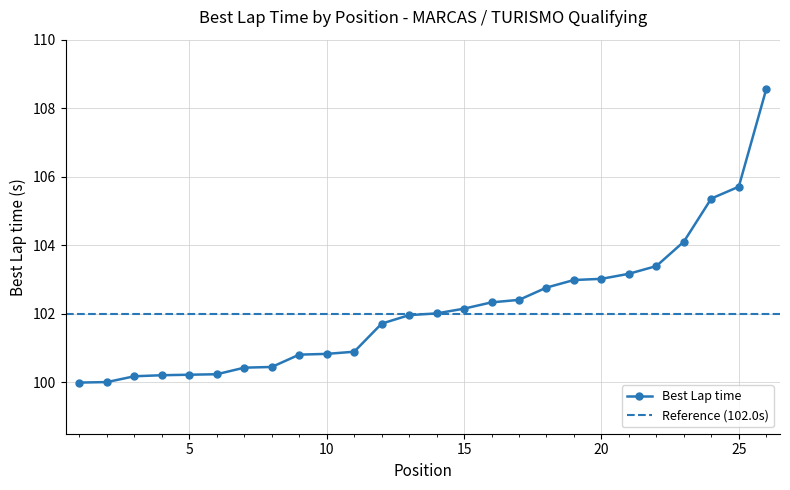

What is the difference between the values at 22 and 21?

0.2